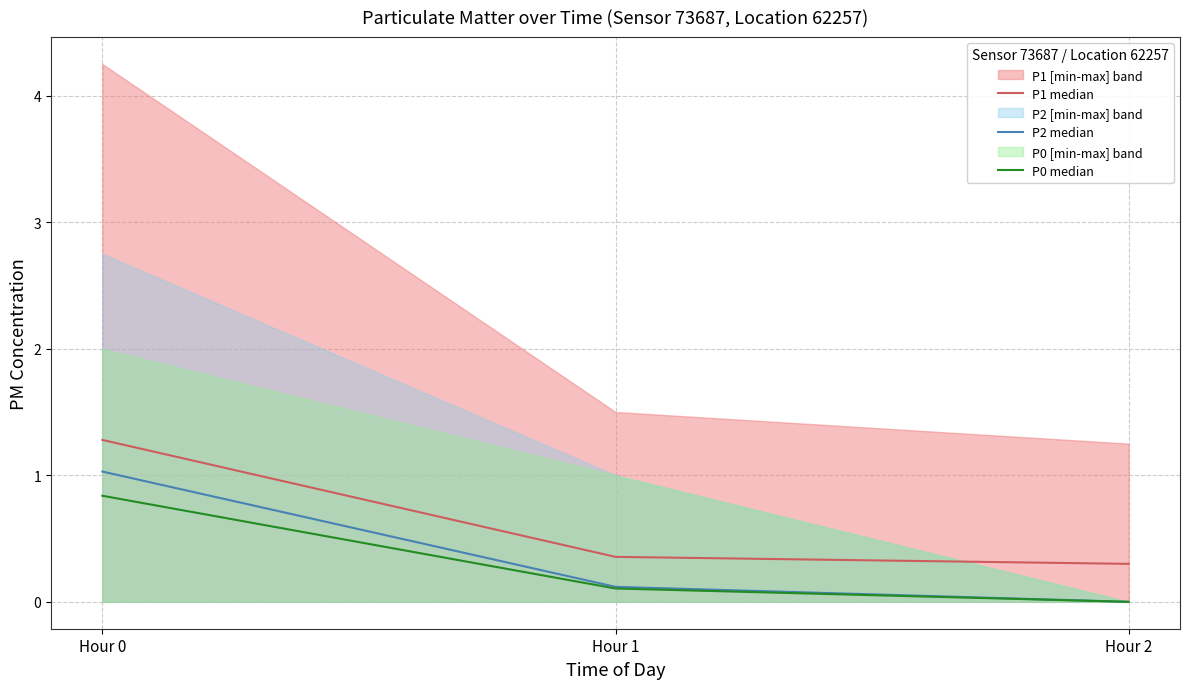

List the series in order of their overall mean, lowest first.

P0 median, P2 median, P1 median